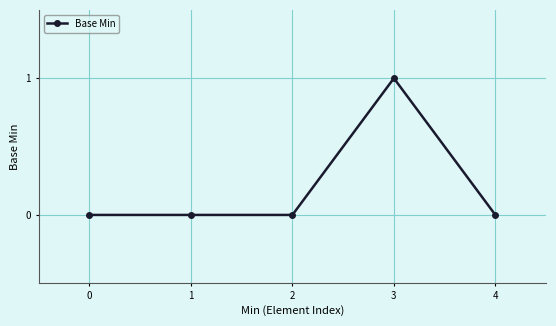

True or false: the data shows 0 at 2.

True